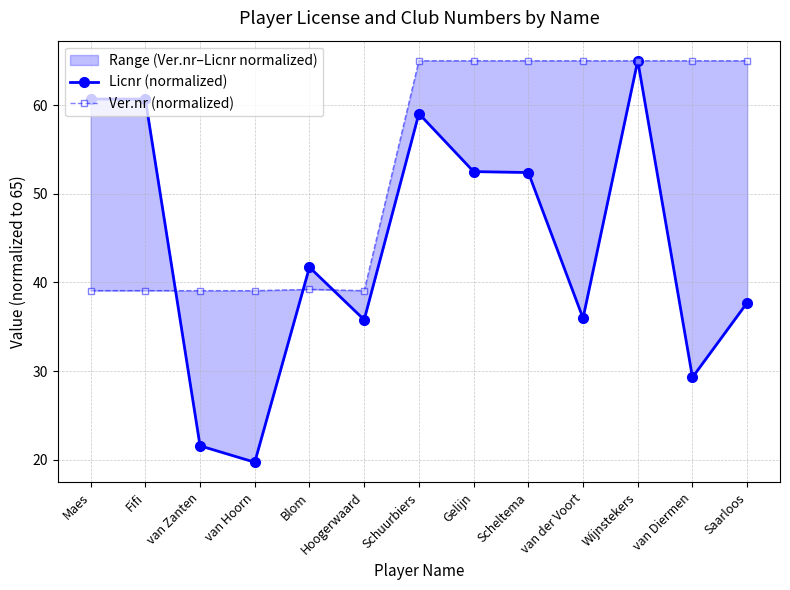

How many times do Licnr (normalized) and Ver.nr (normalized) cross each other?

3